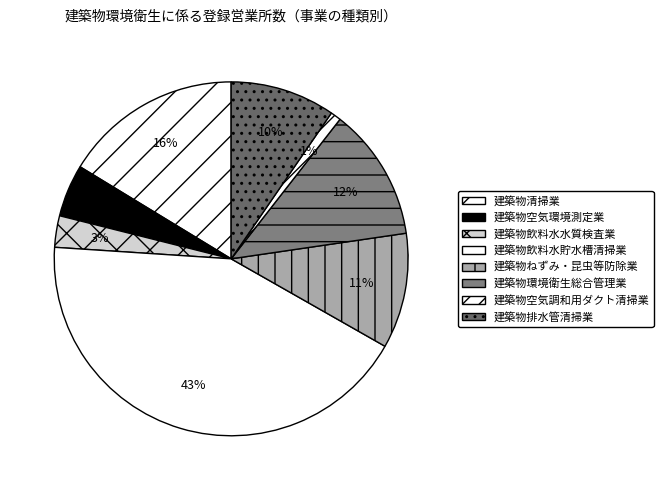

Count the number of slices in the pie.

8